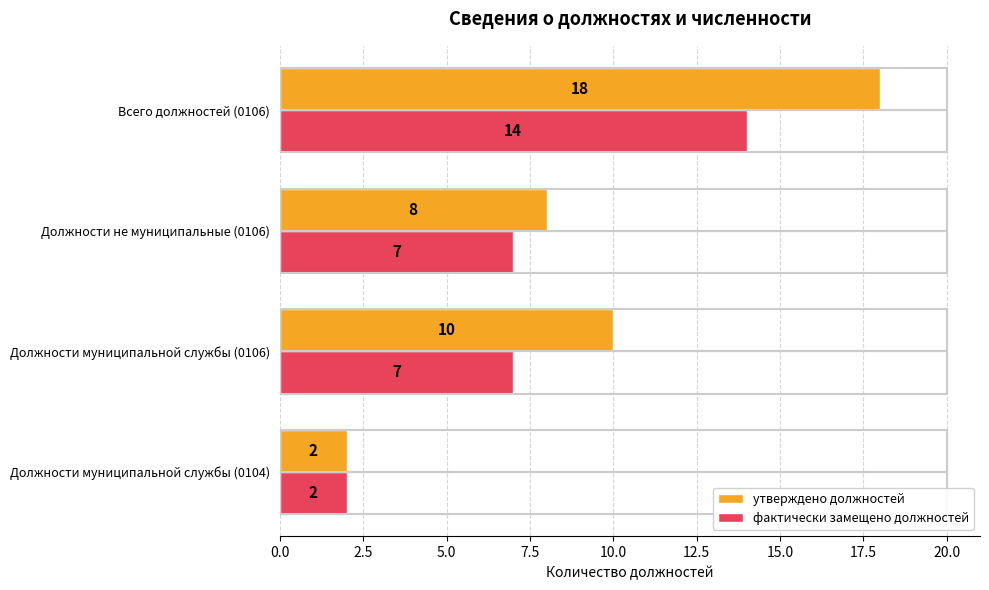

Rank the categories by утверждено должностей value from highest to lowest.

Всего должностей (0106), Должности муниципальной службы (0106), Должности не муниципальные (0106), Должности муниципальной службы (0104)